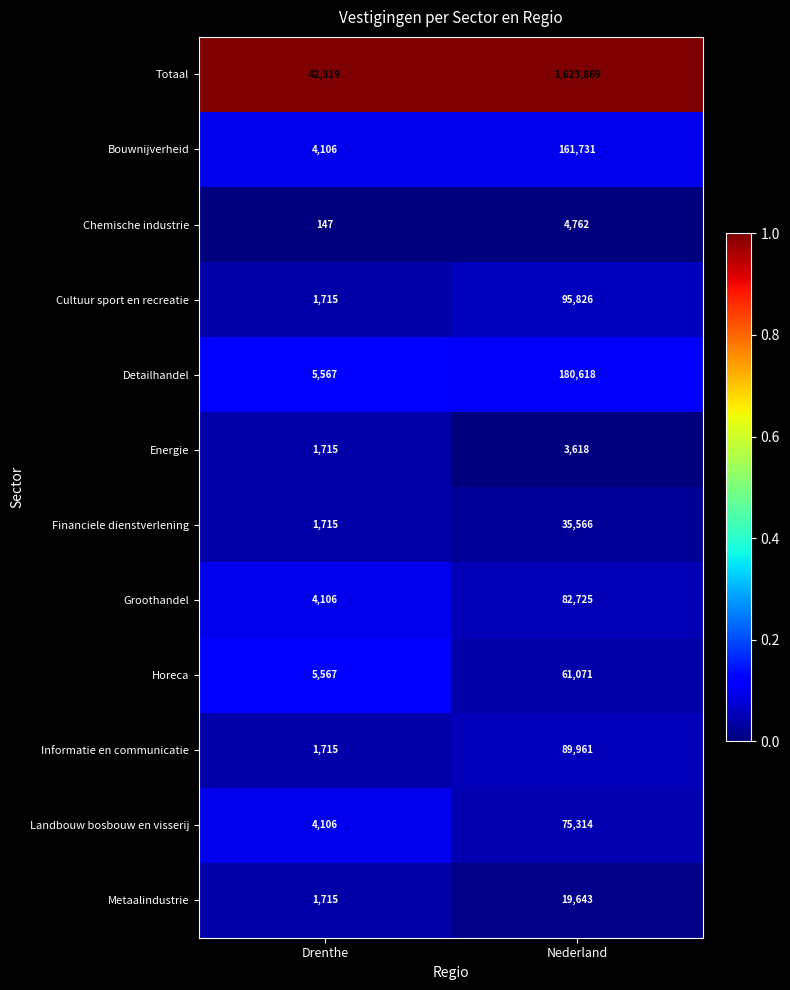

Which series changed the most between Drenthe and Nederland?

Totaal